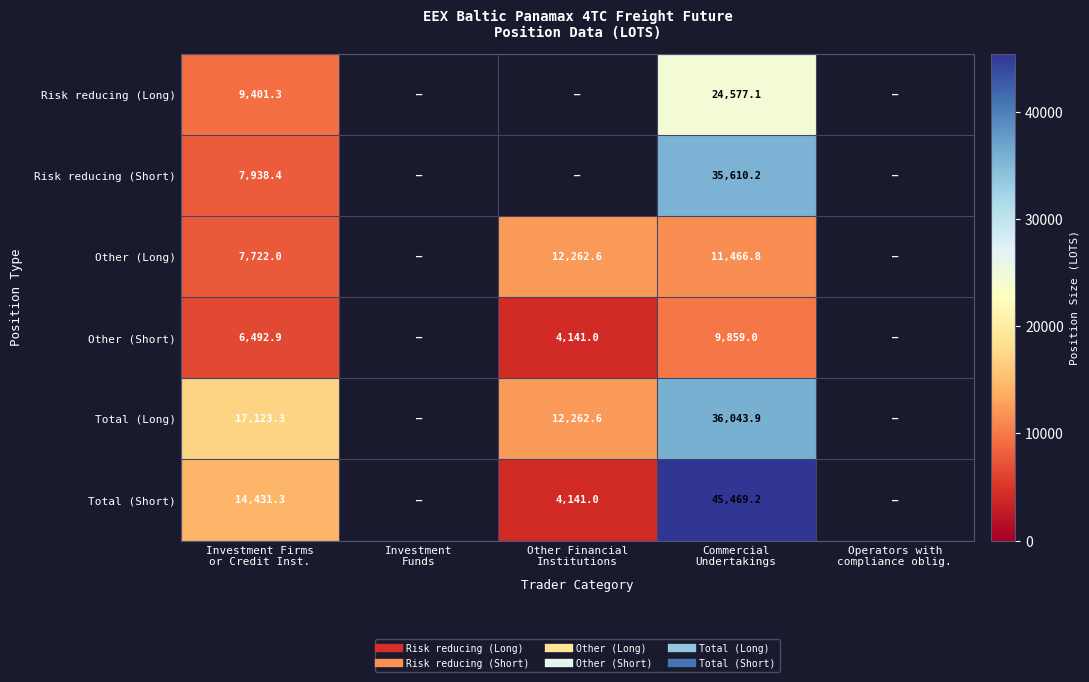

At which category is the sum across all series the highest?

Commercial
Undertakings